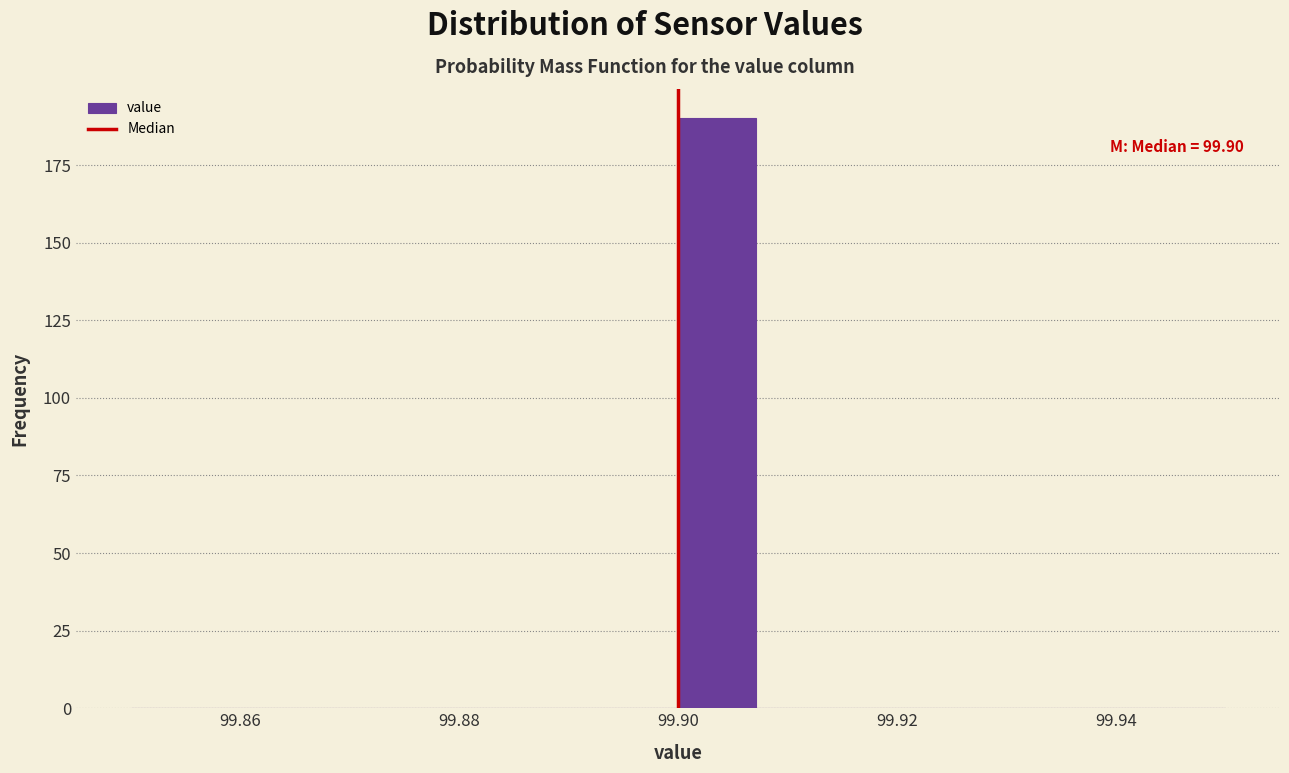

Read against the x-axis, roughly where is the centre of the tallest bar?

99.904